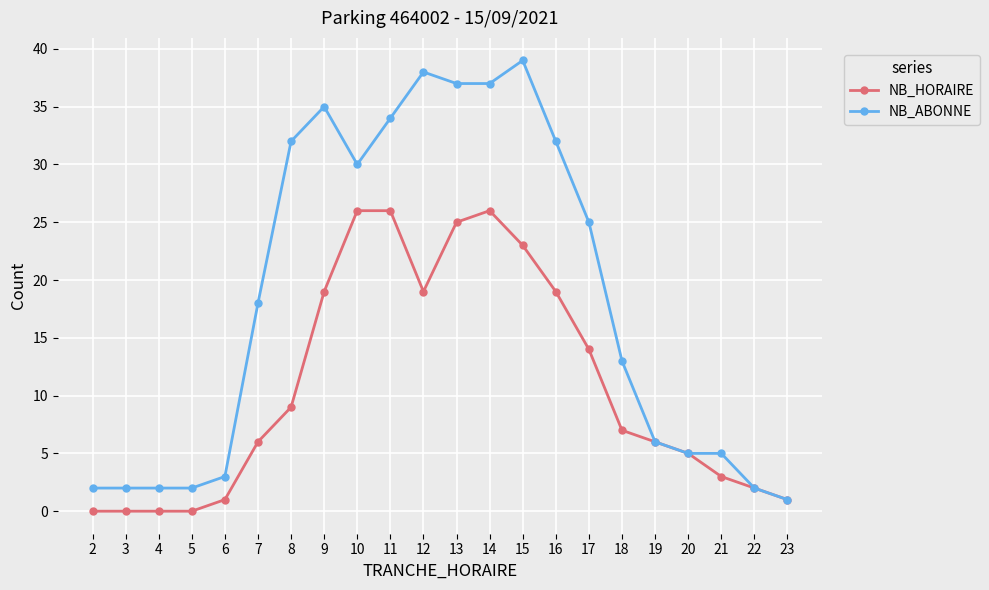

What is the value of the NB_HORAIRE point at the 8th from the left?

19